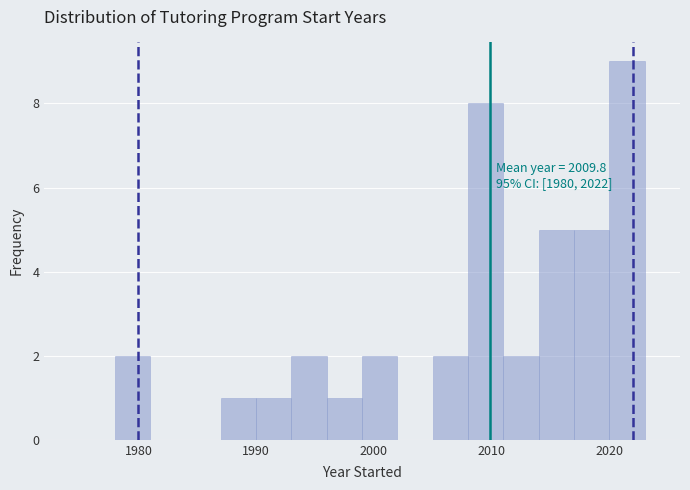

Read against the x-axis, roughly where is the centre of the tallest bar?

2022